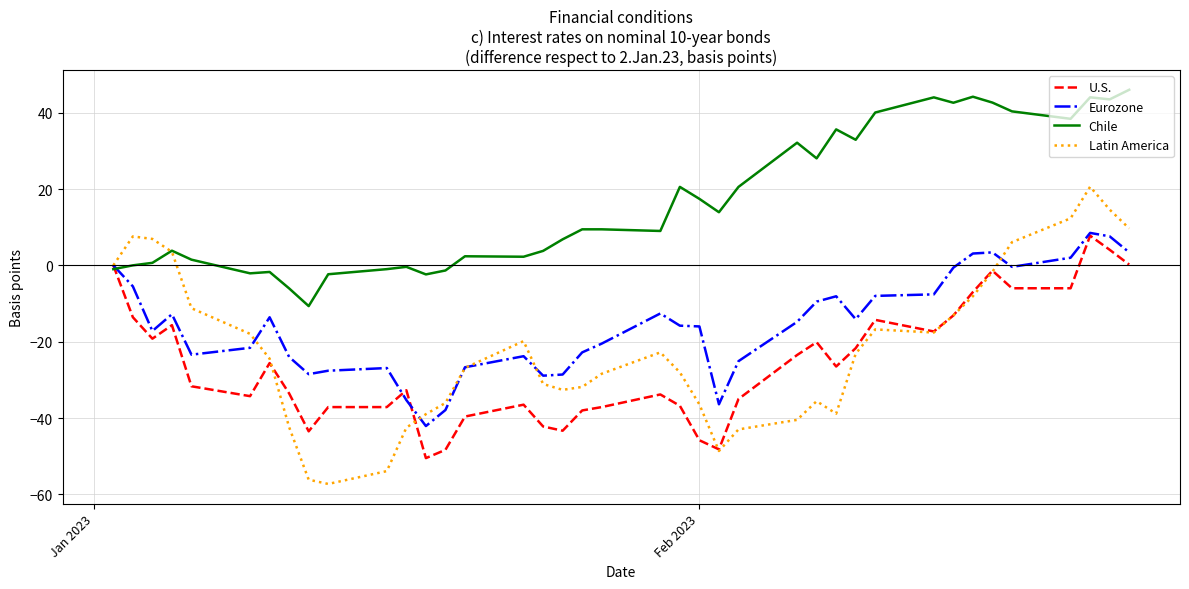

Which series has the largest range (max minus min)?

Latin America